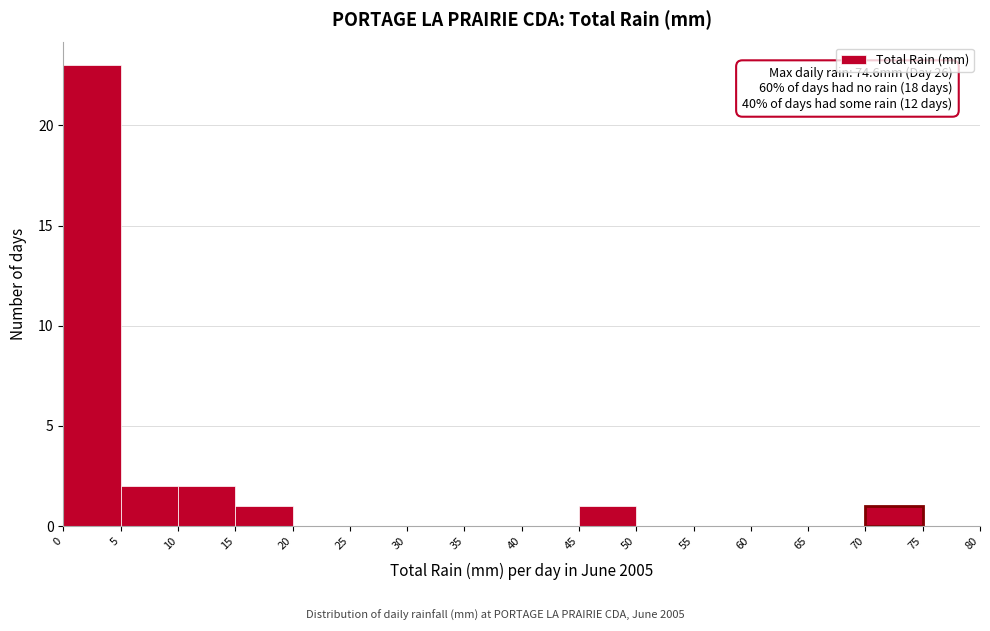

Over which range of the x-axis is the bar tallest?

0 to 5